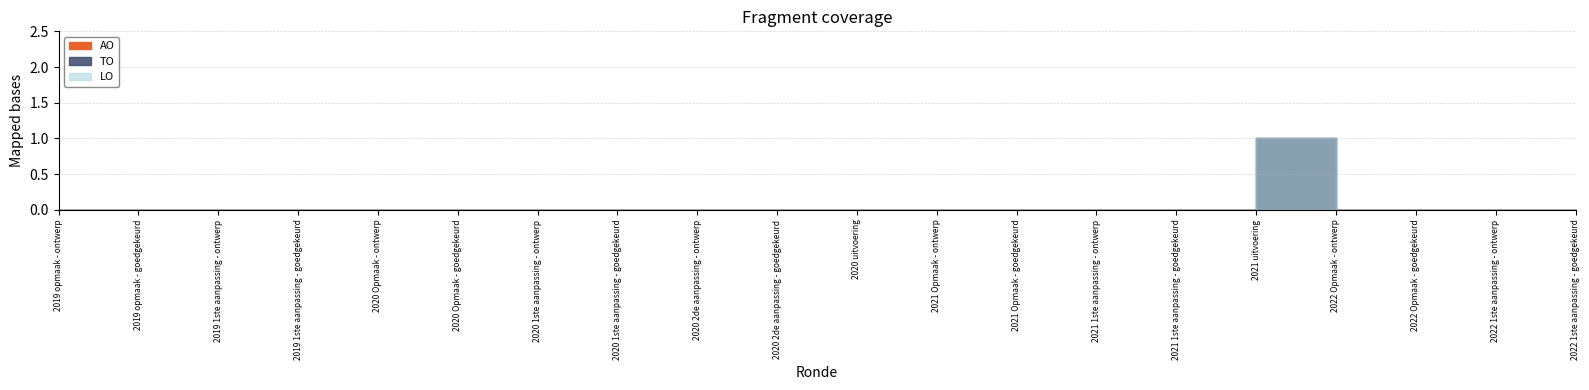

True or false: TO has more than 1 points higher than both neighbors.

False